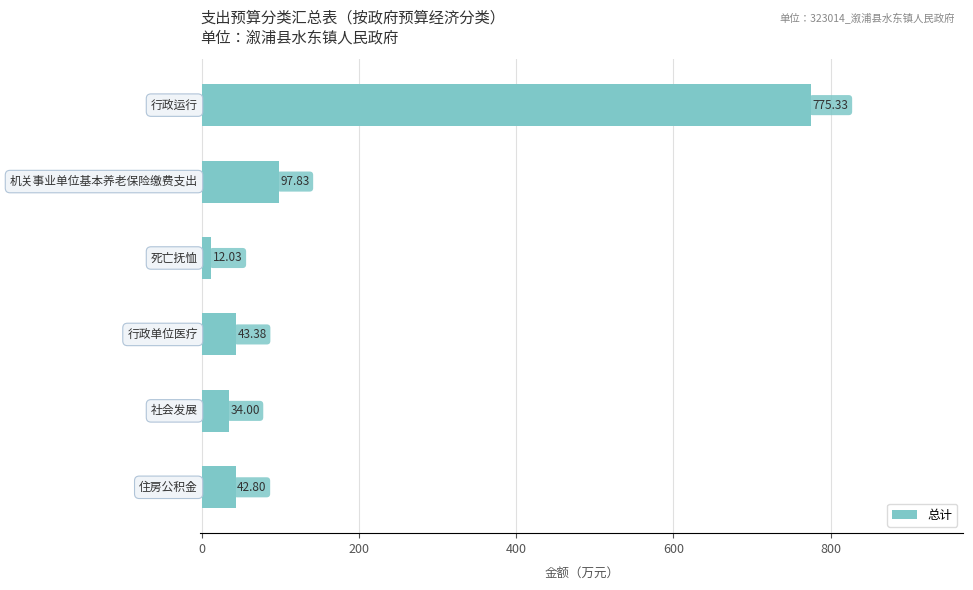

What is the difference between the maximum and minimum values?

763.3